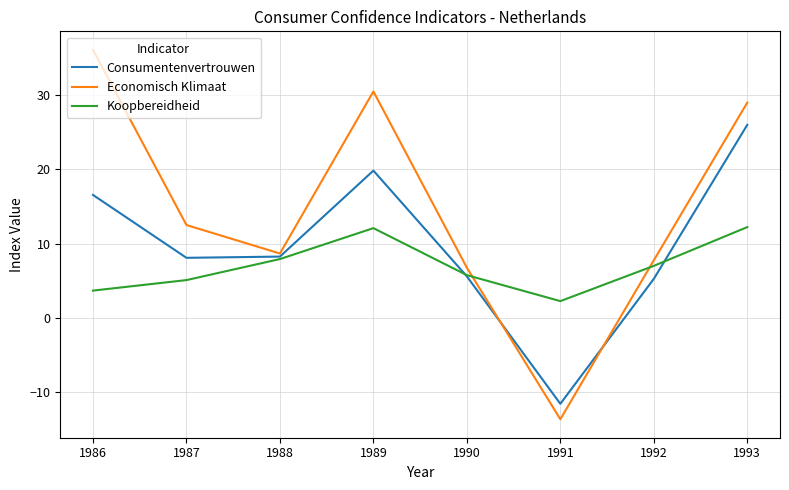

Rank the series by their average value, from lowest to highest.

Koopbereidheid, Consumentenvertrouwen, Economisch Klimaat